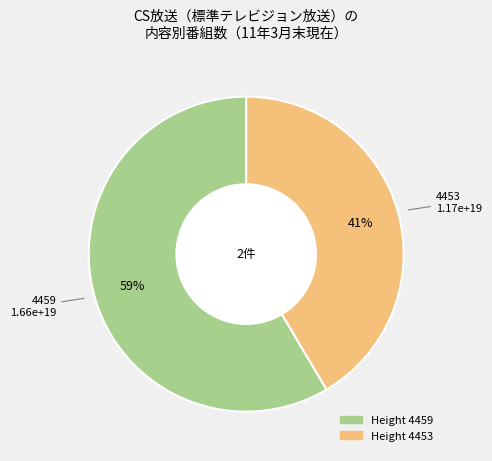

To the nearest percent, what is the average slice percentage?

50%